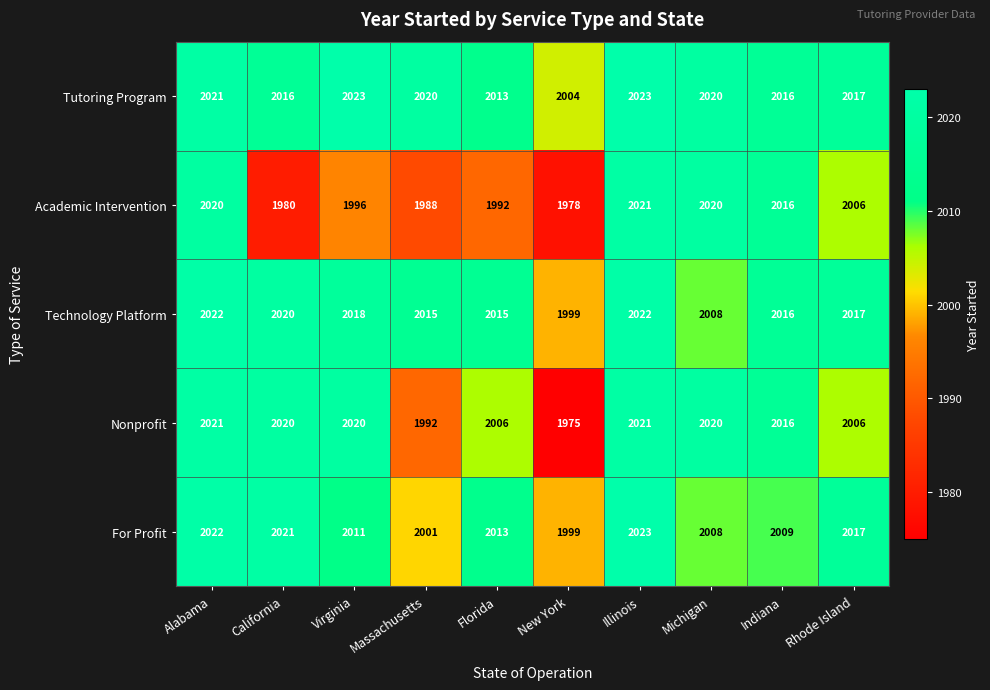

The value of Technology Platform at Illinois is 1309. True or false?

False